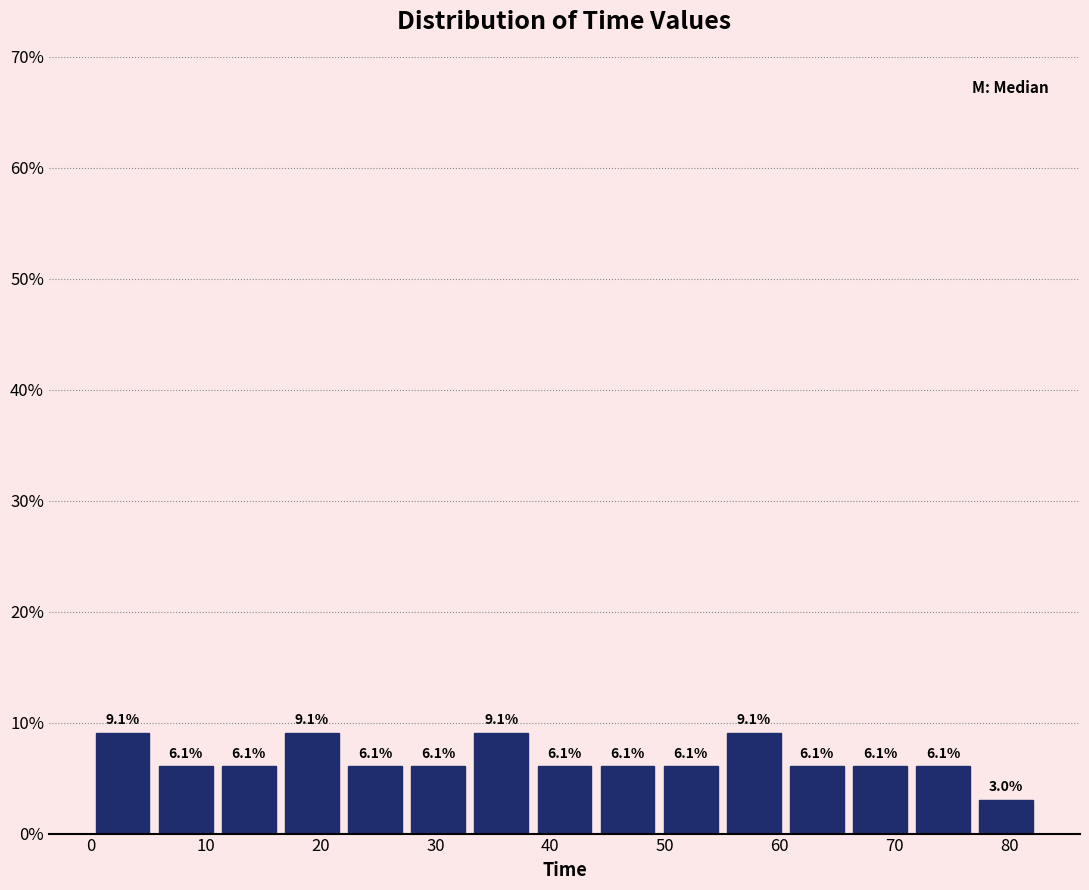

Reading left to right, list every bar in this chart as the range it spans on the x-axis followed by its height. The bar edges are not printed on the chart, so give them approximately, as read against the axis.

0 to 5: 9.1
5 to 11: 6.1
11 to 16: 6.1
16 to 22: 9.1
22 to 27: 6.1
27 to 33: 6.1
33 to 38: 9.1
38 to 44: 6.1
44 to 49: 6.1
49 to 55: 6.1
55 to 60: 9.1
60 to 66: 6.1
66 to 71: 6.1
71 to 77: 6.1
77 to 82: 3.0